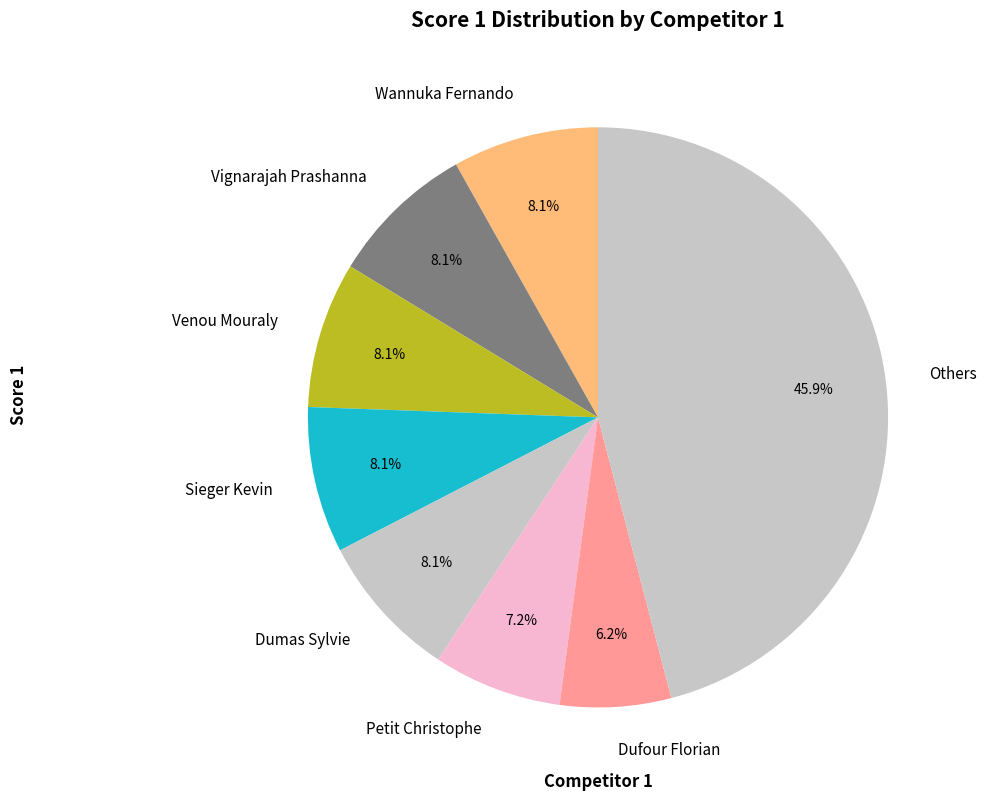

What is the ratio of the value at Wannuka Fernando to the value at Dumas Sylvie?

1.0